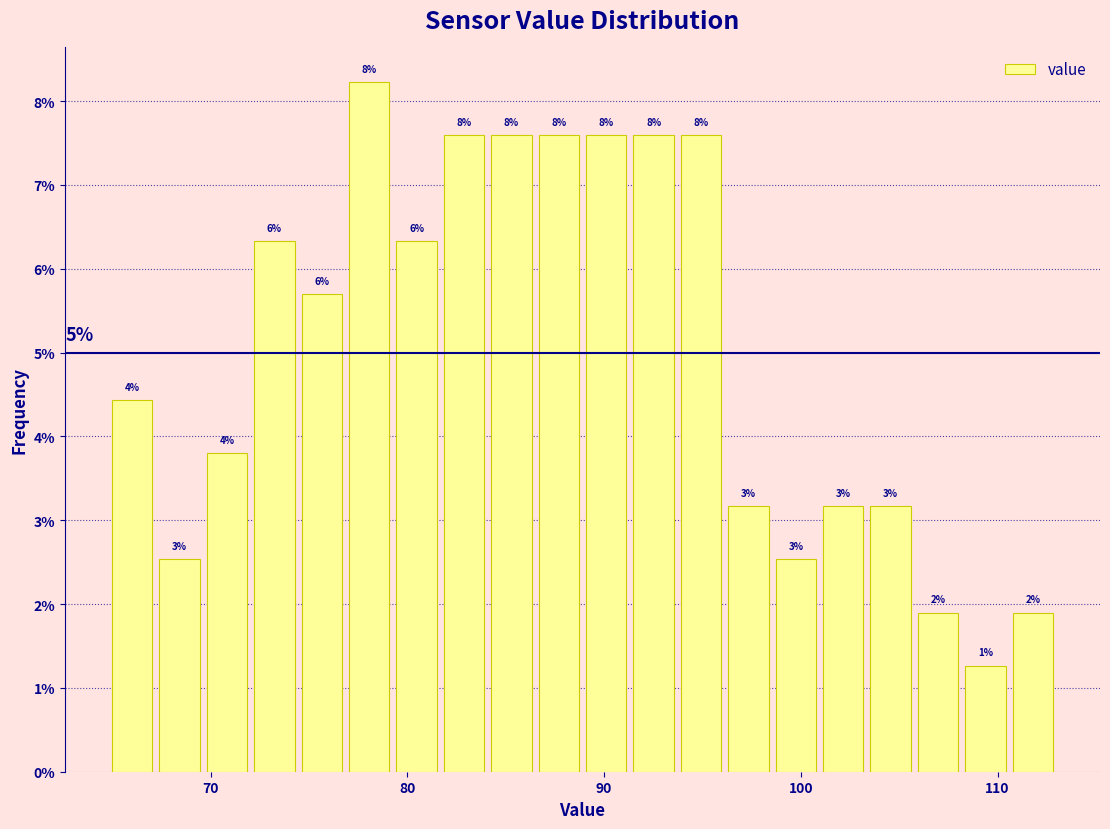

Around what value on the x-axis is the tallest bar? Give the approximate position of its centre, as read against the axis.

78